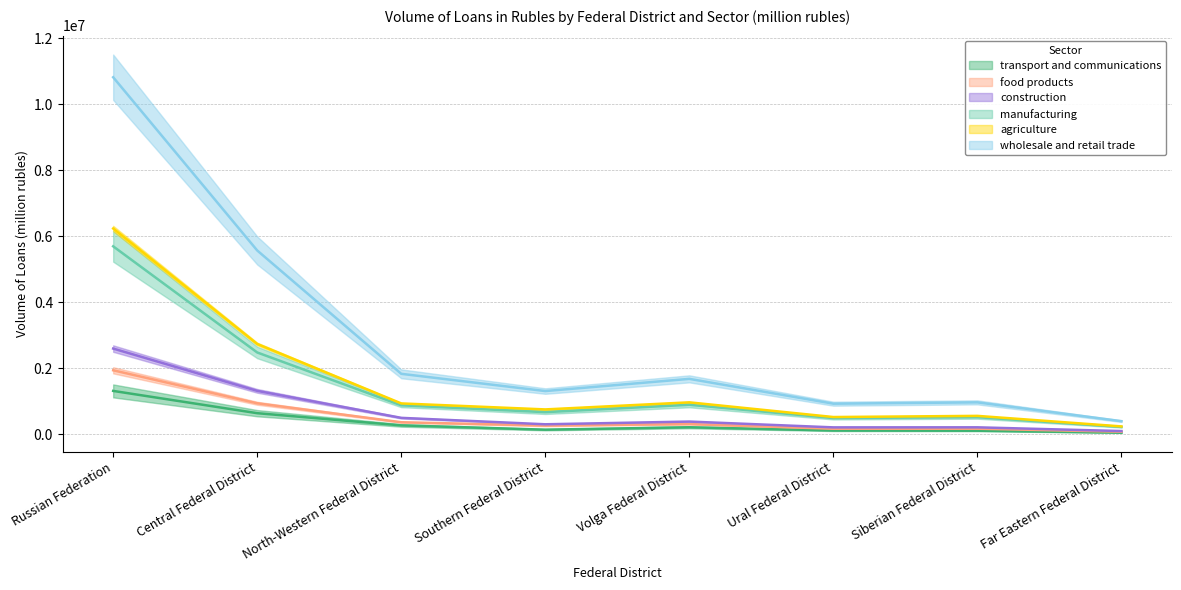

True or false: construction has a value of 90245.4 at Far Eastern Federal District.

True